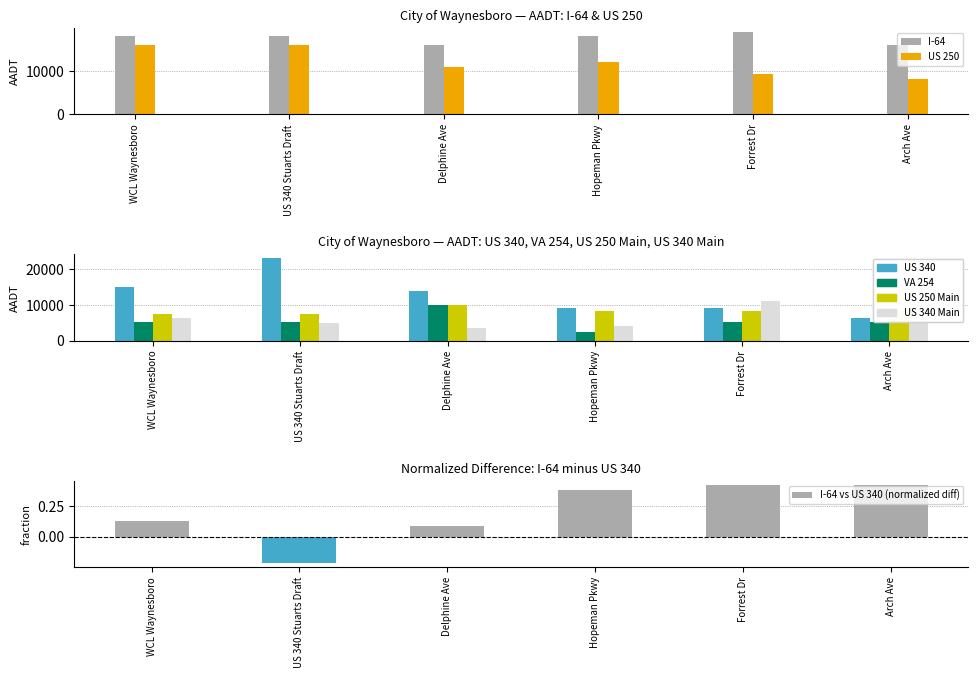

At WCL Waynesboro, list the series in order from smallest to largest.

VA 254, US 340 Main, US 250 Main, US 340, US 250, I-64